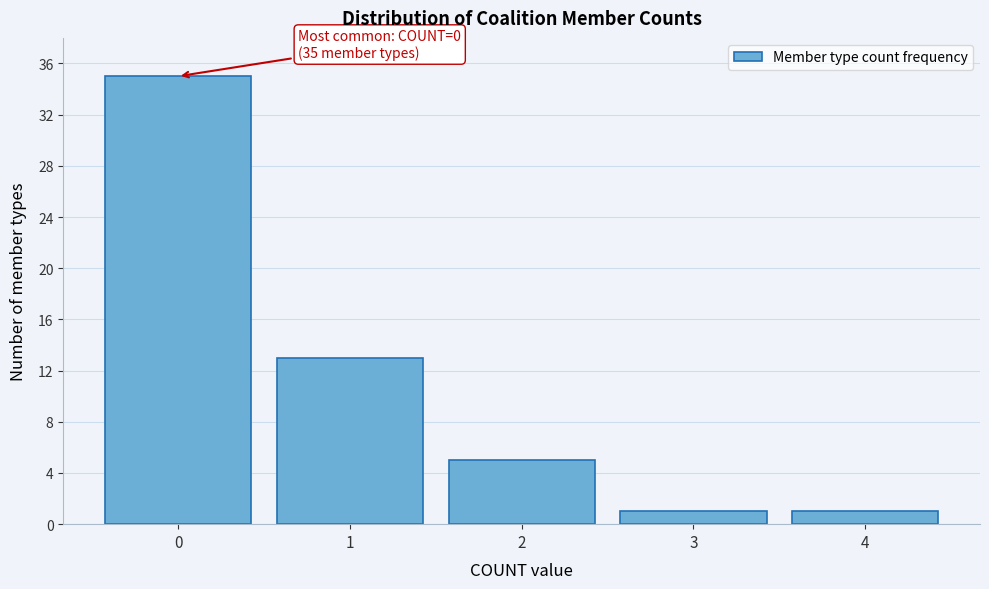

Over which range of the x-axis is the bar tallest?

-0.5 to 0.5